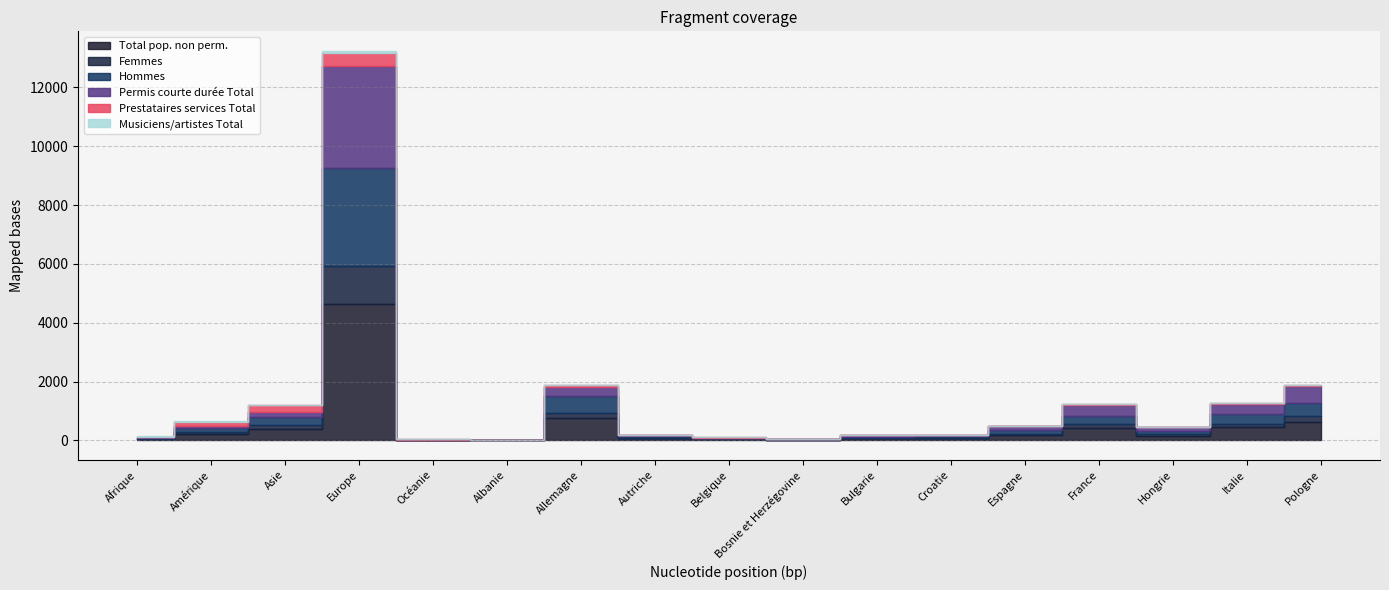

Which series has the widest spread of values?

Total pop. non perm.